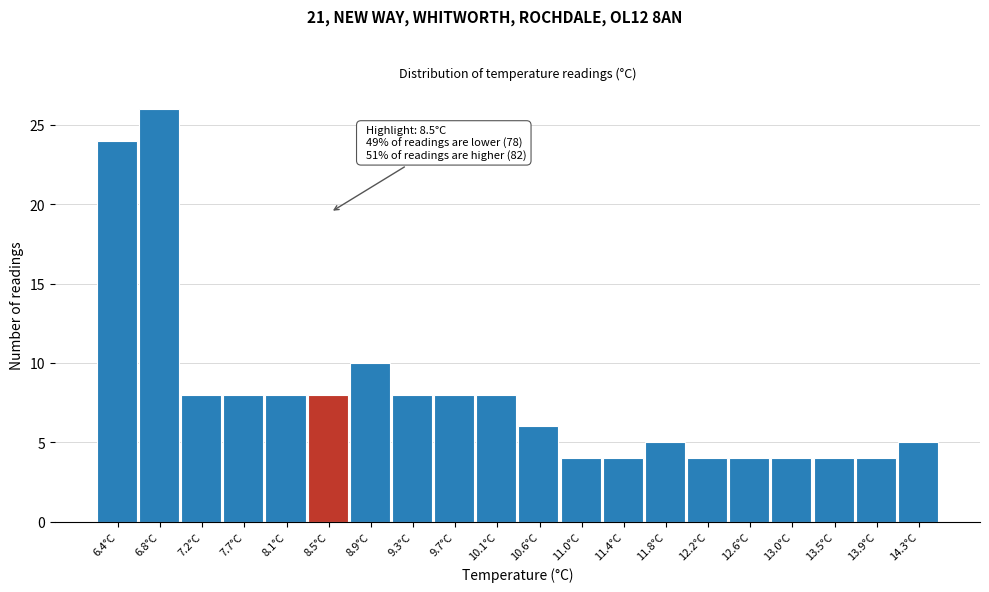

Which range on the x-axis has the tallest bar?

6.615 to 7.030